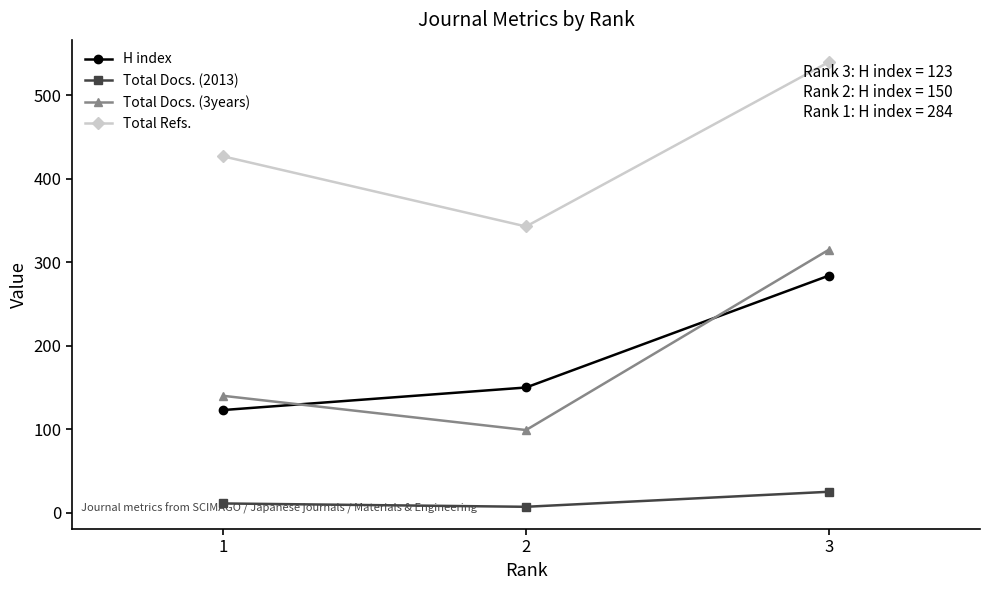

Rank the series by their maximum value, from highest to lowest.

Total Refs., Total Docs. (3years), H index, Total Docs. (2013)